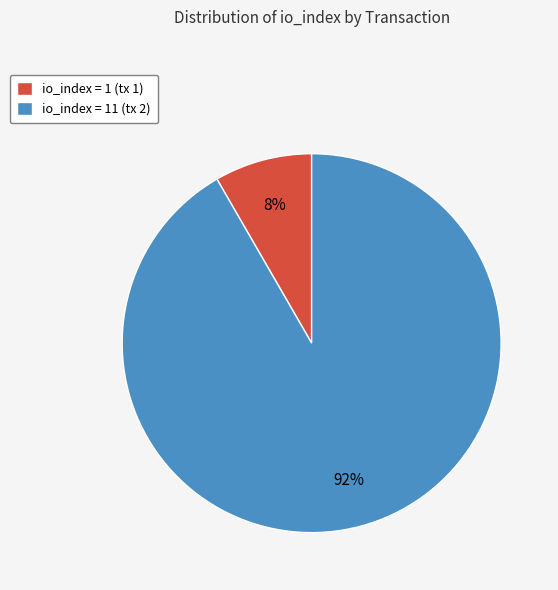

Does any single category account for the majority?

Yes